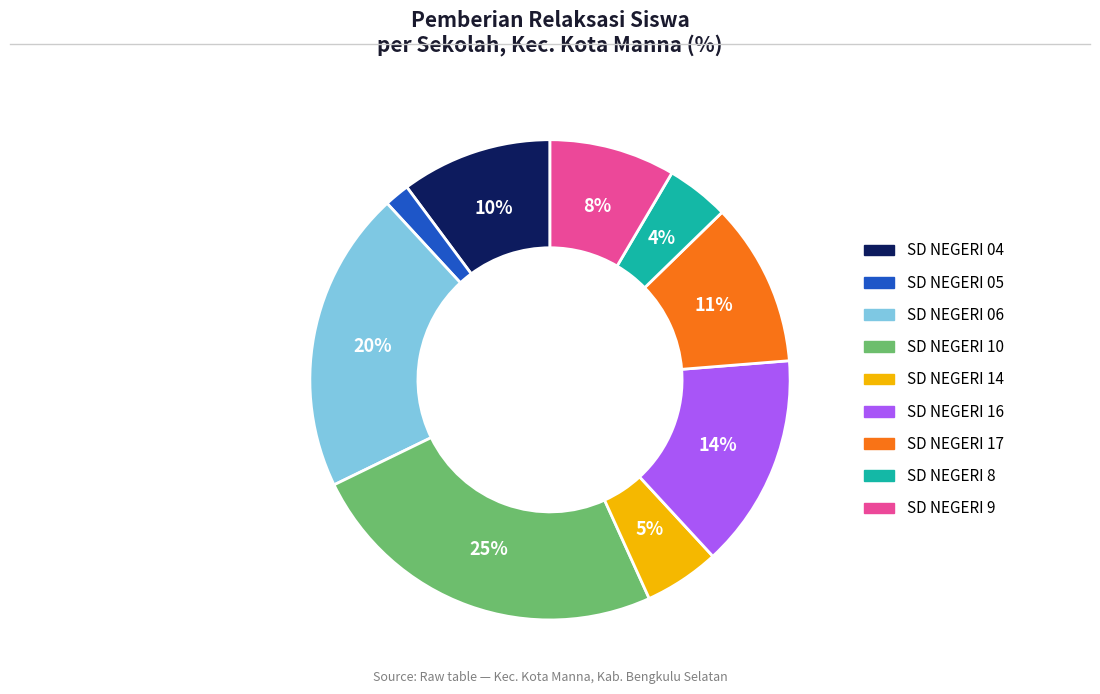

Rank the categories by value from highest to lowest.

SD NEGERI 10, SD NEGERI 06, SD NEGERI 16, SD NEGERI 17, SD NEGERI 04, SD NEGERI 9, SD NEGERI 14, SD NEGERI 8, SD NEGERI 05